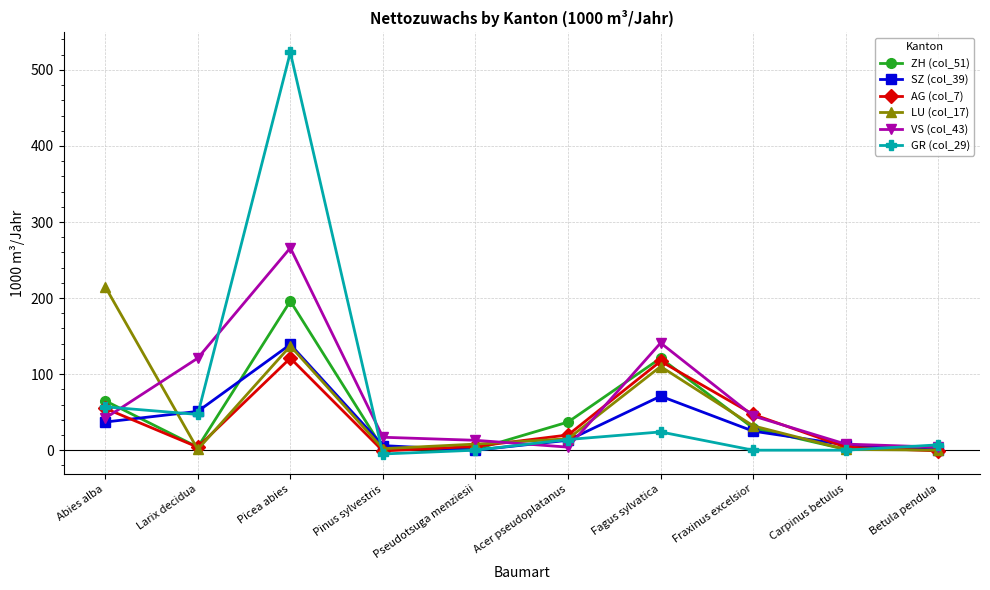

Is this an area chart (filled region under the line)?

No